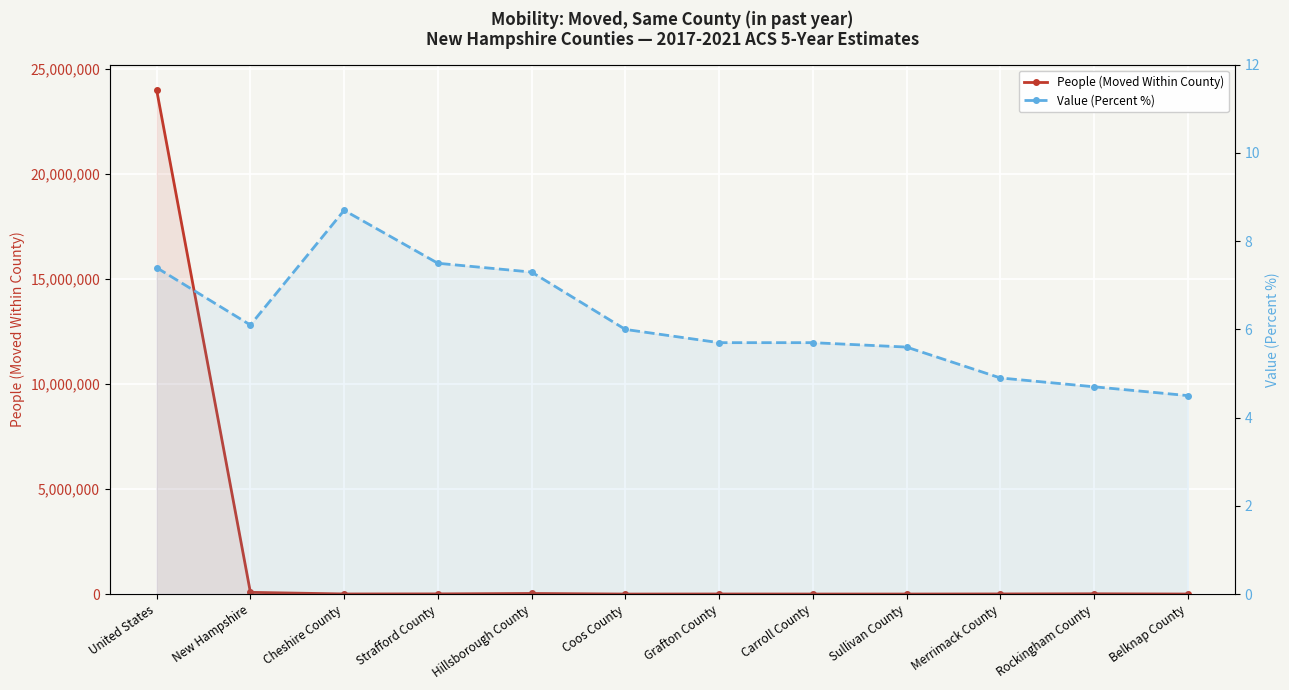

What is the average value of the People (Moved Within County) series?

2014809.2